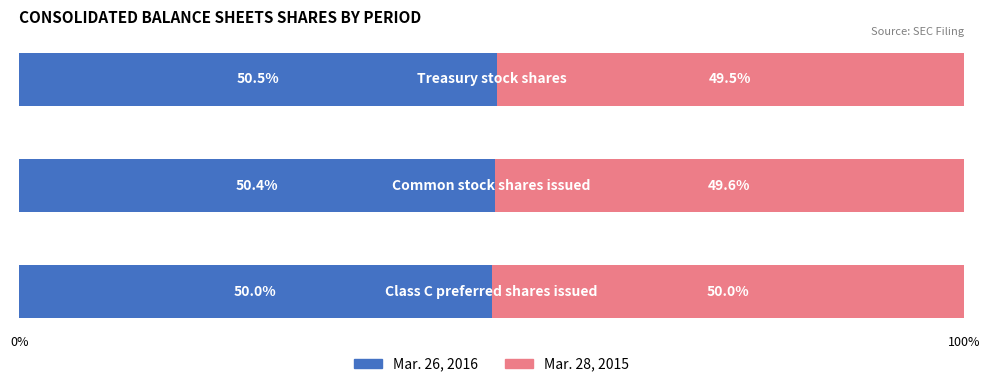

What are all the series names shown in the legend?

Mar. 26, 2016, Mar. 28, 2015